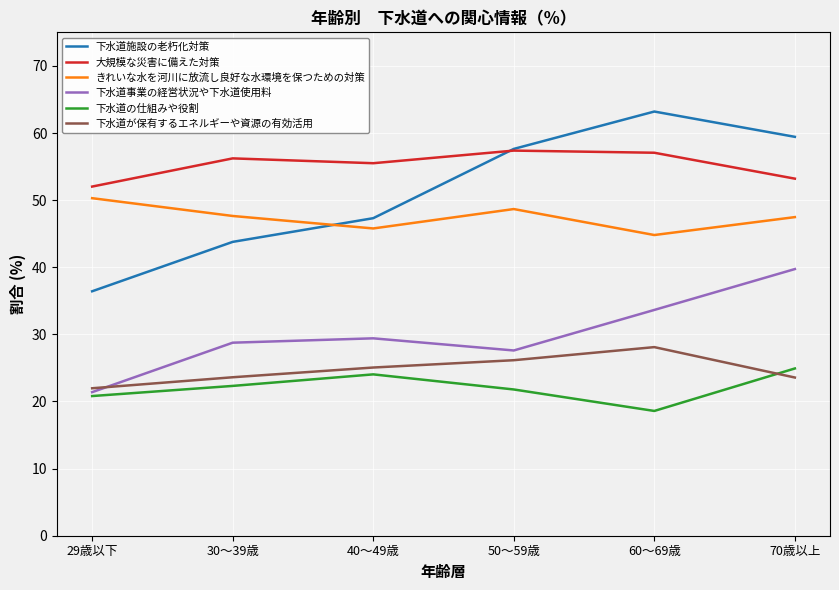

True or false: 下水道施設の老朽化対策 and 下水道の仕組みや役割 cross at least once.

False